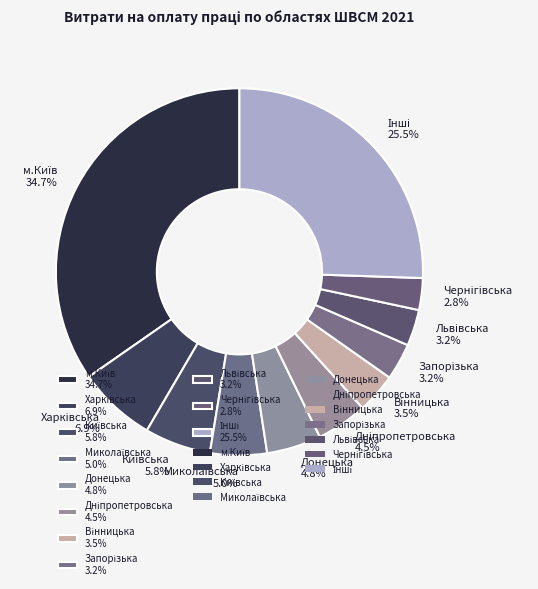

Is there any slice that represents more than half of the pie?

No